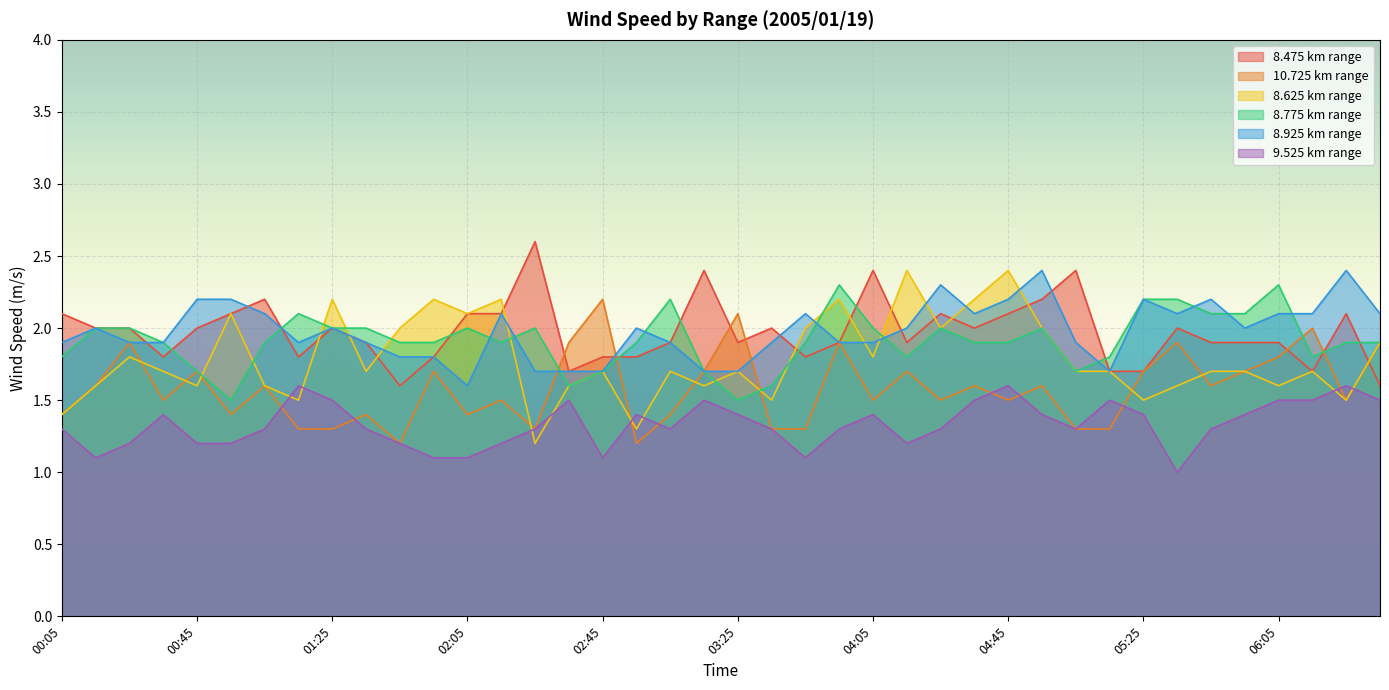

Reading right to left, what are all the values shown in this chart?

8.475: 06:35=1.6	06:25=2.1	06:15=1.7	06:05=1.9	05:55=1.9	05:45=1.9	05:35=2.0	05:25=1.7	05:15=1.7	05:05=2.4	04:55=2.2	04:45=2.1	04:35=2.0	04:25=2.1	04:15=1.9	04:05=2.4	03:55=1.9	03:45=1.8	03:35=2.0	03:25=1.9	03:15=2.4	03:05=1.9	02:55=1.8	02:45=1.8	02:35=1.7	02:25=2.6	02:15=2.1	02:05=2.1	01:55=1.8	01:45=1.6	01:35=1.9	01:25=2.0	01:15=1.8	01:05=2.2	00:55=2.1	00:45=2.0	00:35=1.8	00:25=2.0	00:15=2.0	00:05=2.1
10.725: 06:35=1.9	06:25=1.5	06:15=2.0	06:05=1.8	05:55=1.7	05:45=1.6	05:35=1.9	05:25=1.7	05:15=1.3	05:05=1.3	04:55=1.6	04:45=1.5	04:35=1.6	04:25=1.5	04:15=1.7	04:05=1.5	03:55=1.9	03:45=1.3	03:35=1.3	03:25=2.1	03:15=1.7	03:05=1.4	02:55=1.2	02:45=2.2	02:35=1.9	02:25=1.3	02:15=1.5	02:05=1.4	01:55=1.7	01:45=1.2	01:35=1.4	01:25=1.3	01:15=1.3	01:05=1.6	00:55=1.4	00:45=1.7	00:35=1.5	00:25=1.9	00:15=1.6	00:05=1.4
8.625: 06:35=1.9	06:25=1.5	06:15=1.7	06:05=1.6	05:55=1.7	05:45=1.7	05:35=1.6	05:25=1.5	05:15=1.7	05:05=1.7	04:55=2.0	04:45=2.4	04:35=2.2	04:25=2.0	04:15=2.4	04:05=1.8	03:55=2.2	03:45=2.0	03:35=1.5	03:25=1.7	03:15=1.6	03:05=1.7	02:55=1.3	02:45=1.7	02:35=1.6	02:25=1.2	02:15=2.2	02:05=2.1	01:55=2.2	01:45=2.0	01:35=1.7	01:25=2.2	01:15=1.5	01:05=1.6	00:55=2.1	00:45=1.6	00:35=1.7	00:25=1.8	00:15=1.6	00:05=1.4
8.775: 06:35=1.9	06:25=1.9	06:15=1.8	06:05=2.3	05:55=2.1	05:45=2.1	05:35=2.2	05:25=2.2	05:15=1.8	05:05=1.7	04:55=2.0	04:45=1.9	04:35=1.9	04:25=2.0	04:15=1.8	04:05=2.0	03:55=2.3	03:45=1.9	03:35=1.6	03:25=1.5	03:15=1.7	03:05=2.2	02:55=1.9	02:45=1.7	02:35=1.6	02:25=2.0	02:15=1.9	02:05=2.0	01:55=1.9	01:45=1.9	01:35=2.0	01:25=2.0	01:15=2.1	01:05=1.9	00:55=1.5	00:45=1.7	00:35=1.9	00:25=2.0	00:15=2.0	00:05=1.8
8.925: 06:35=2.1	06:25=2.4	06:15=2.1	06:05=2.1	05:55=2.0	05:45=2.2	05:35=2.1	05:25=2.2	05:15=1.7	05:05=1.9	04:55=2.4	04:45=2.2	04:35=2.1	04:25=2.3	04:15=2.0	04:05=1.9	03:55=1.9	03:45=2.1	03:35=1.9	03:25=1.7	03:15=1.7	03:05=1.9	02:55=2.0	02:45=1.7	02:35=1.7	02:25=1.7	02:15=2.1	02:05=1.6	01:55=1.8	01:45=1.8	01:35=1.9	01:25=2.0	01:15=1.9	01:05=2.1	00:55=2.2	00:45=2.2	00:35=1.9	00:25=1.9	00:15=2.0	00:05=1.9
9.525: 06:35=1.5	06:25=1.6	06:15=1.5	06:05=1.5	05:55=1.4	05:45=1.3	05:35=1.0	05:25=1.4	05:15=1.5	05:05=1.3	04:55=1.4	04:45=1.6	04:35=1.5	04:25=1.3	04:15=1.2	04:05=1.4	03:55=1.3	03:45=1.1	03:35=1.3	03:25=1.4	03:15=1.5	03:05=1.3	02:55=1.4	02:45=1.1	02:35=1.5	02:25=1.3	02:15=1.2	02:05=1.1	01:55=1.1	01:45=1.2	01:35=1.3	01:25=1.5	01:15=1.6	01:05=1.3	00:55=1.2	00:45=1.2	00:35=1.4	00:25=1.2	00:15=1.1	00:05=1.3